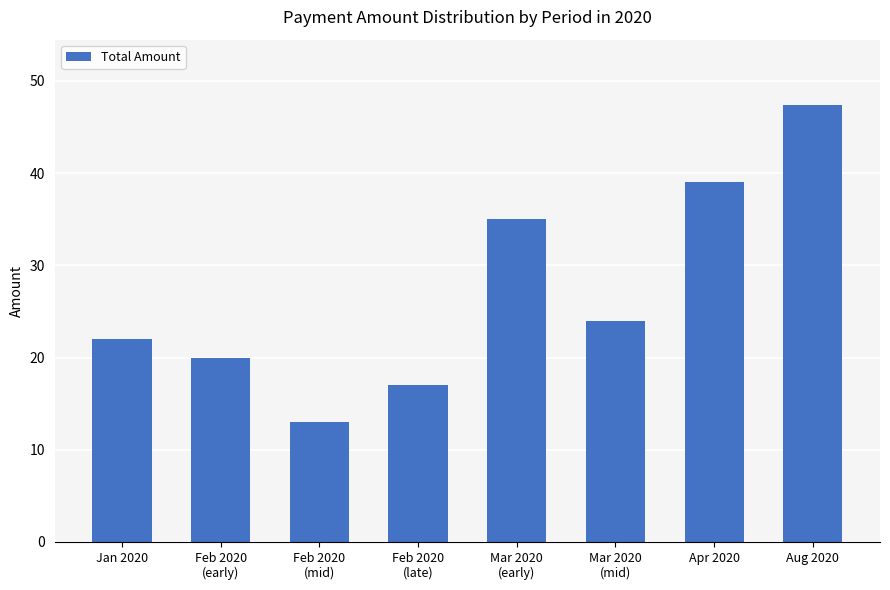

List the labels in order of value, smallest first.

Feb 2020
(mid), Feb 2020
(late), Feb 2020
(early), Jan 2020, Mar 2020
(mid), Mar 2020
(early), Apr 2020, Aug 2020